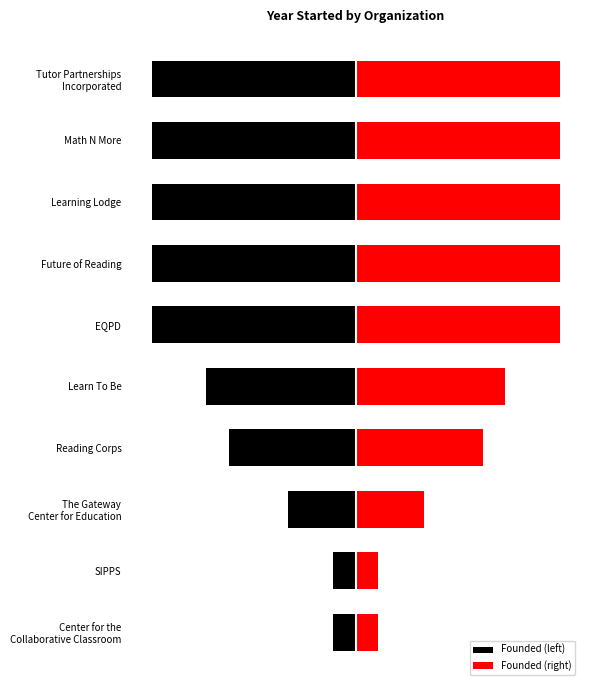

Rank the series by their maximum value, from lowest to highest.

Founded (left), Founded (right)